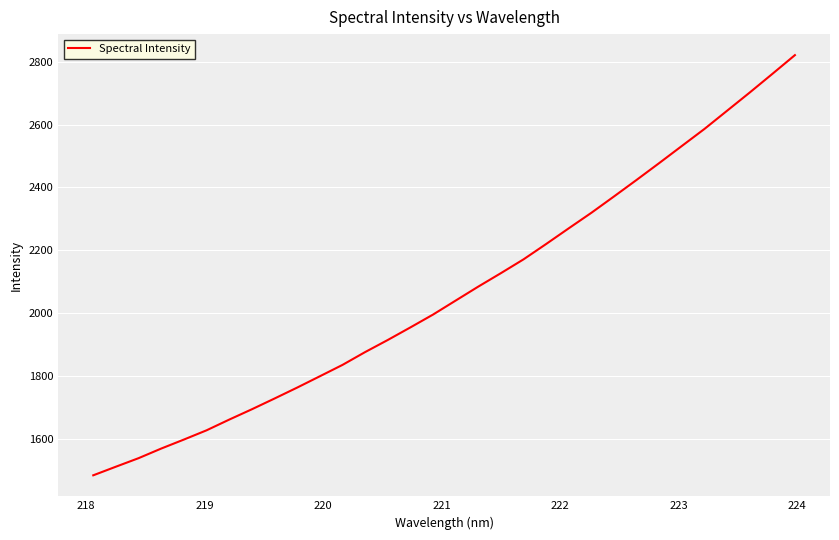

What is the greatest value displayed?

2820.8